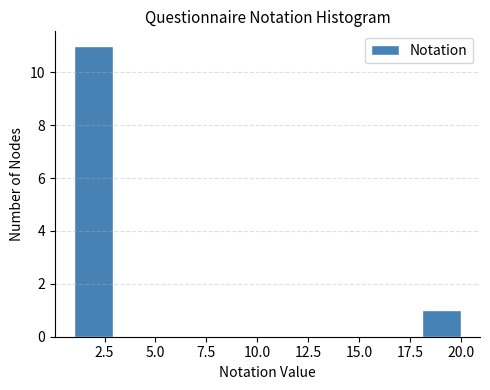

Around what value on the x-axis is the tallest bar? Give the approximate position of its centre, as read against the axis.

2.0